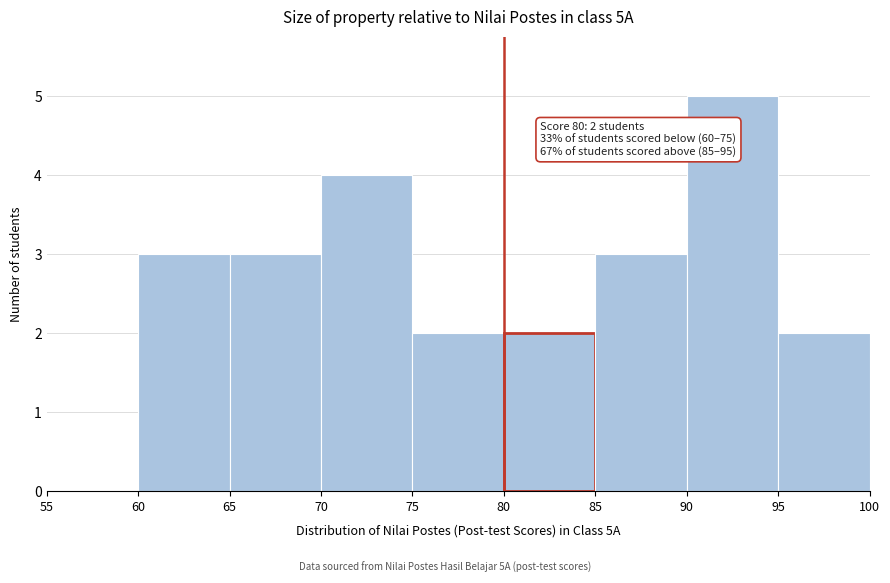

Which range on the x-axis has the tallest bar?

90 to 95